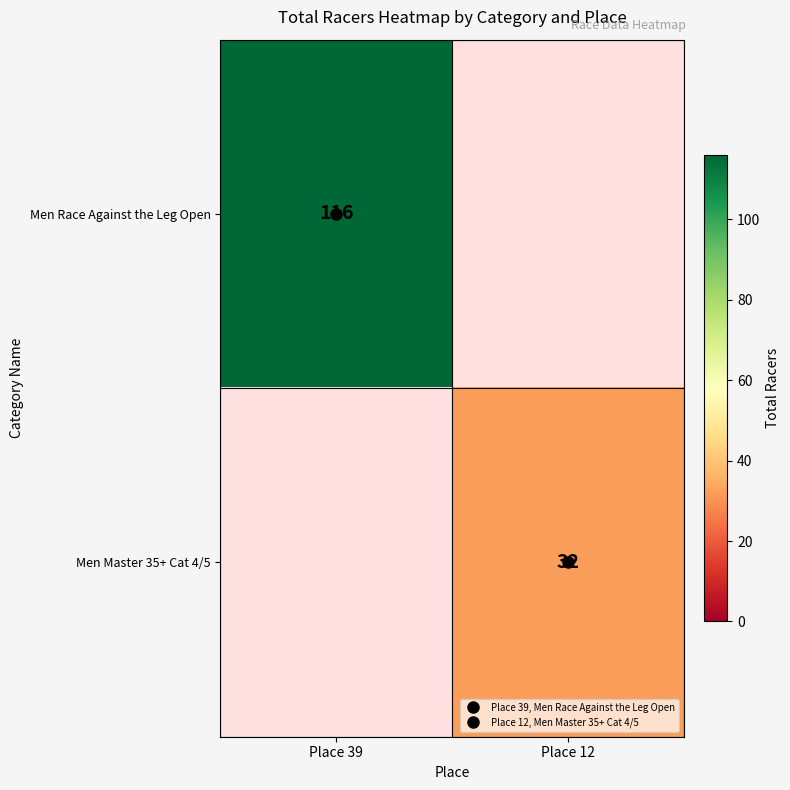

Which has a higher value, Place 12 or Place 39?

Place 39